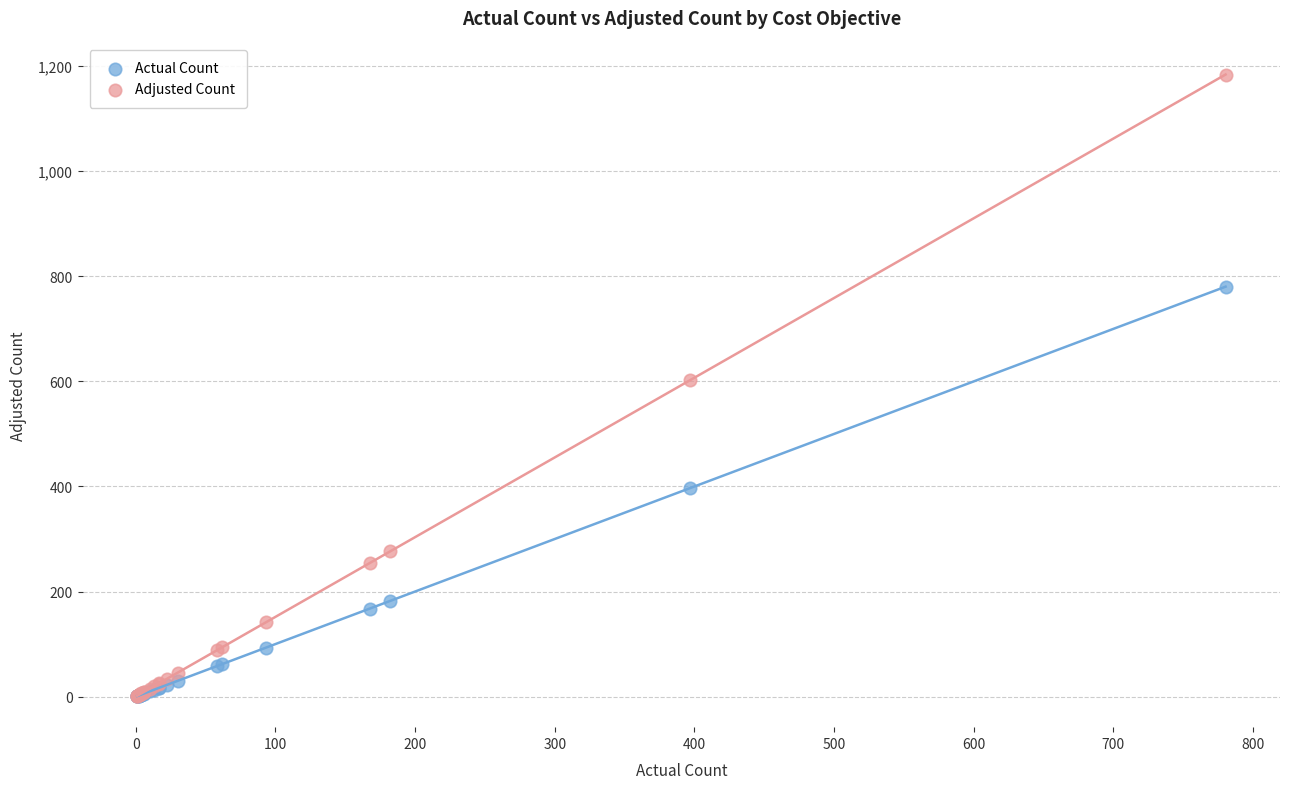

What are all the series names shown in the legend?

Actual Count, Adjusted Count